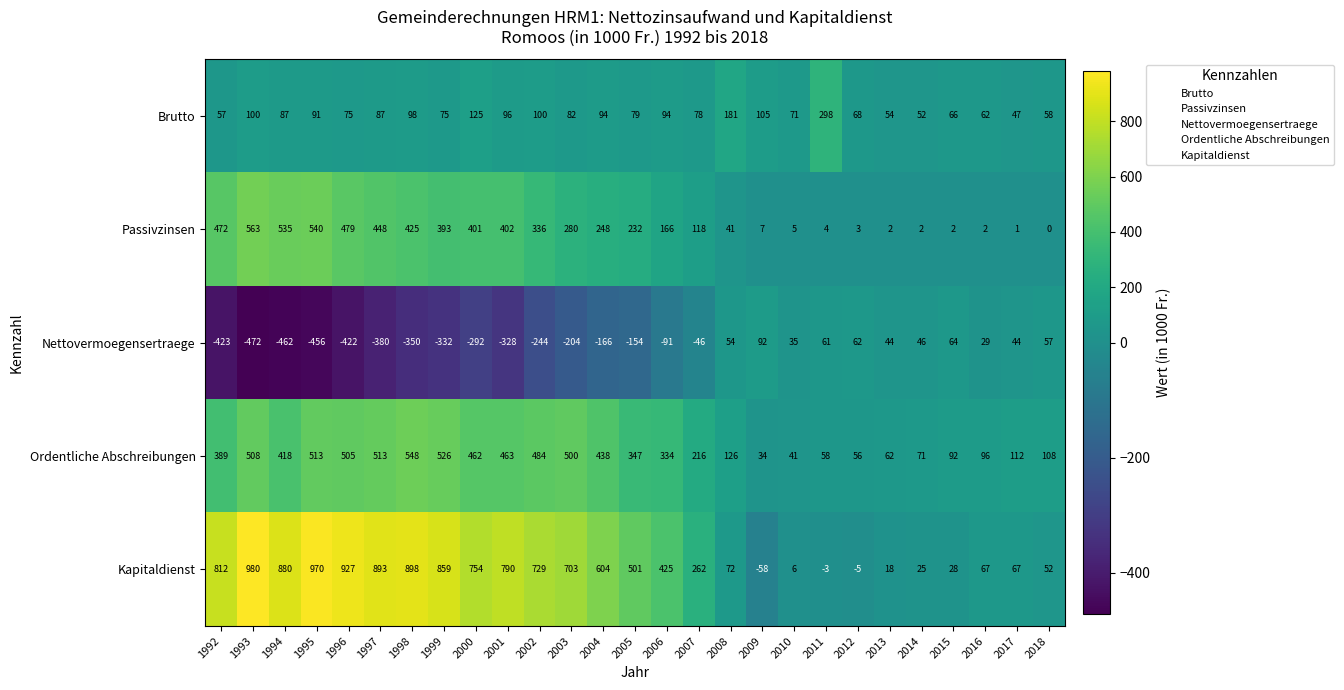

At how many categories does at least one series exceed 535?

13